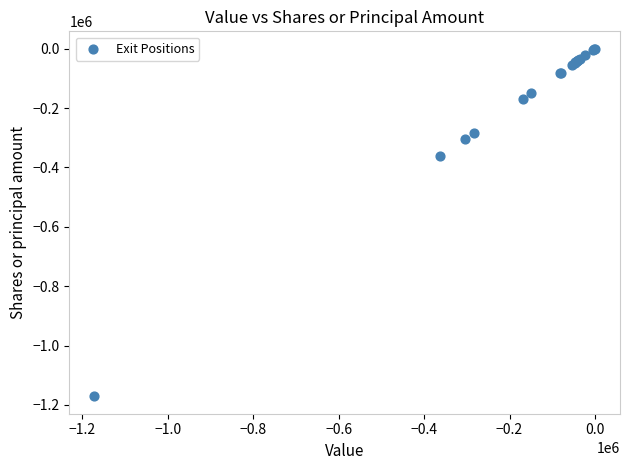

What Y value in the scatter plot is closest to -585639?

-361742